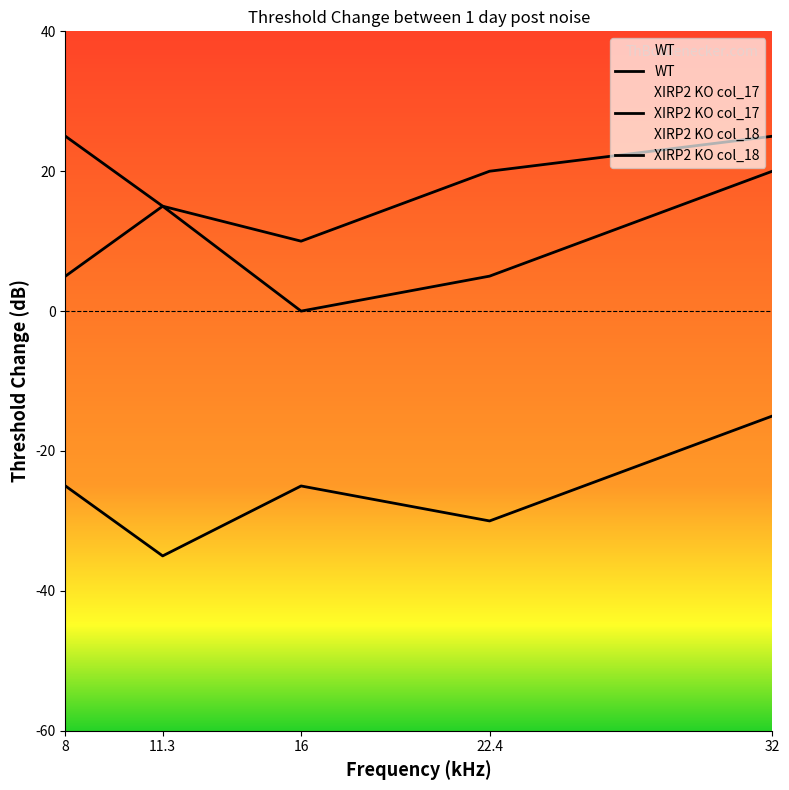

How many values in the XIRP2 KO col_17 series exceed 15?

2